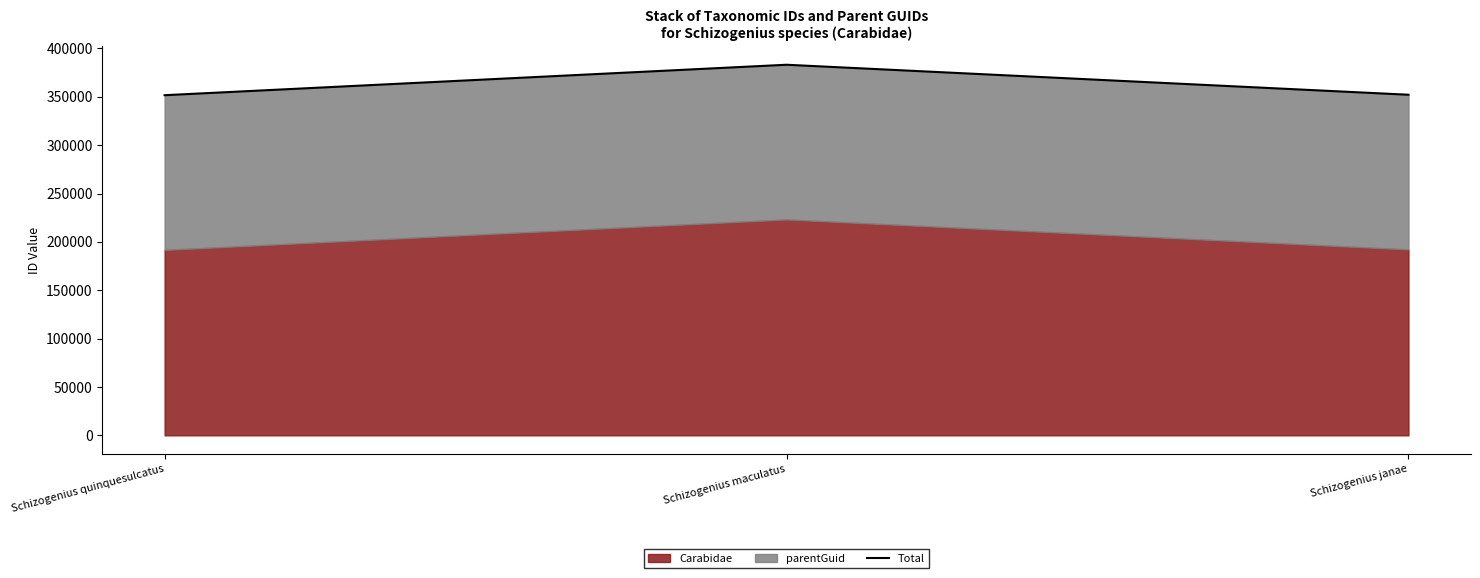

Rank the categories by value from highest to lowest.

Schizogenius maculatus, Schizogenius janae, Schizogenius quinquesulcatus